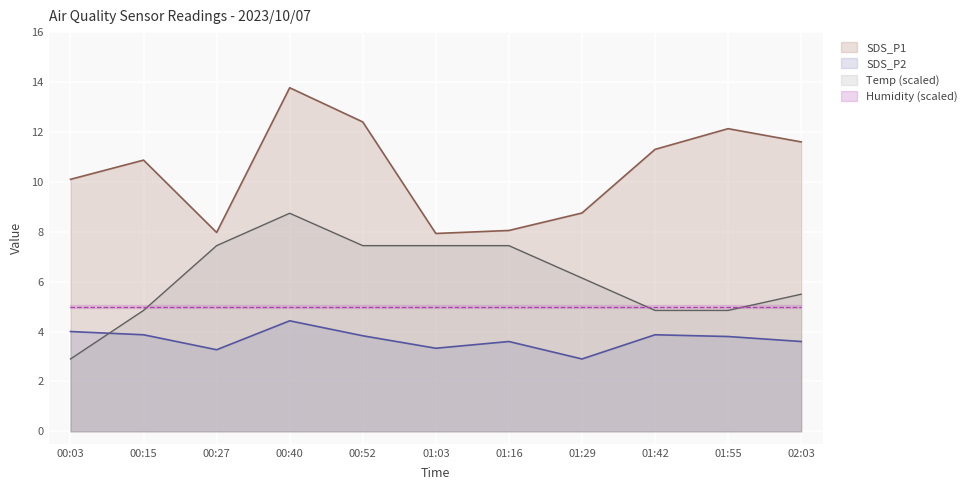

At which label does SDS_P1 reach its minimum?

01:03